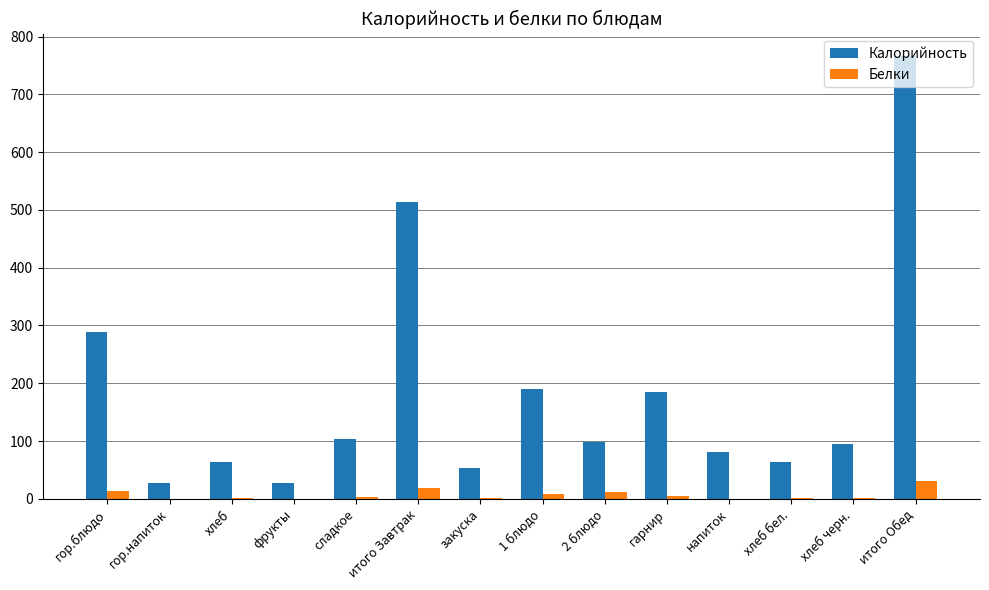

Are the bars horizontal?

No